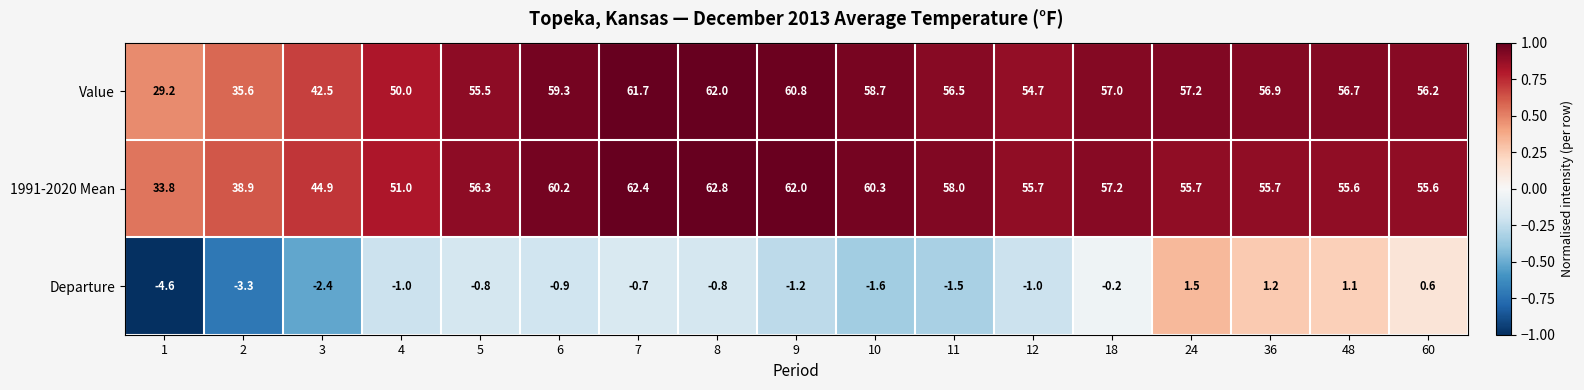

What is the difference between the maximum and second lowest values in the Departure series?

4.8